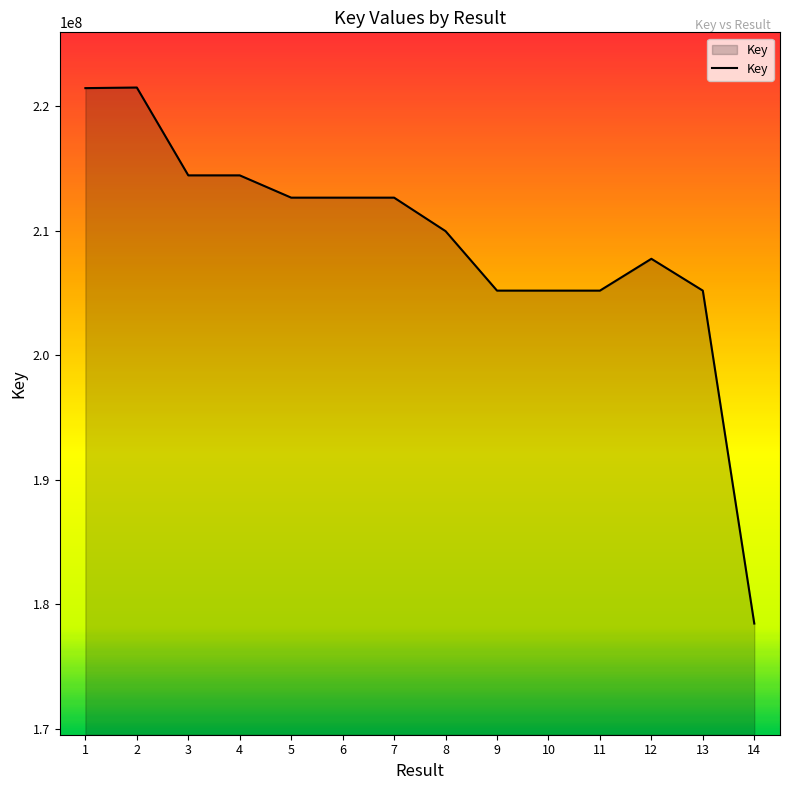

What value does the data have at 1, to the nearest 50?

221442150